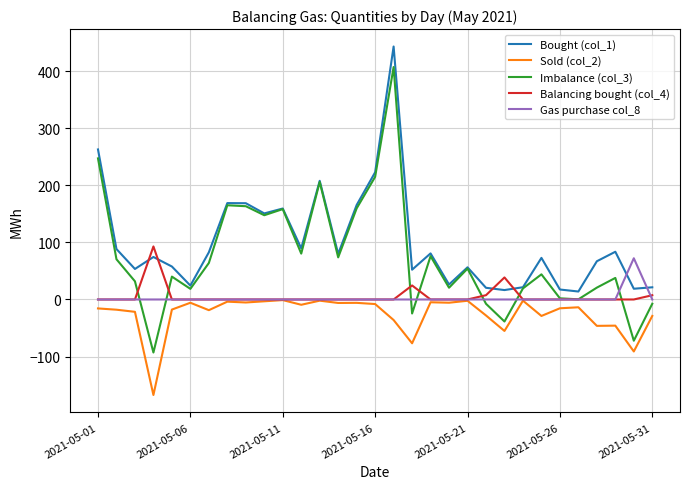

Which series has the widest spread of values?

Imbalance (col_3)